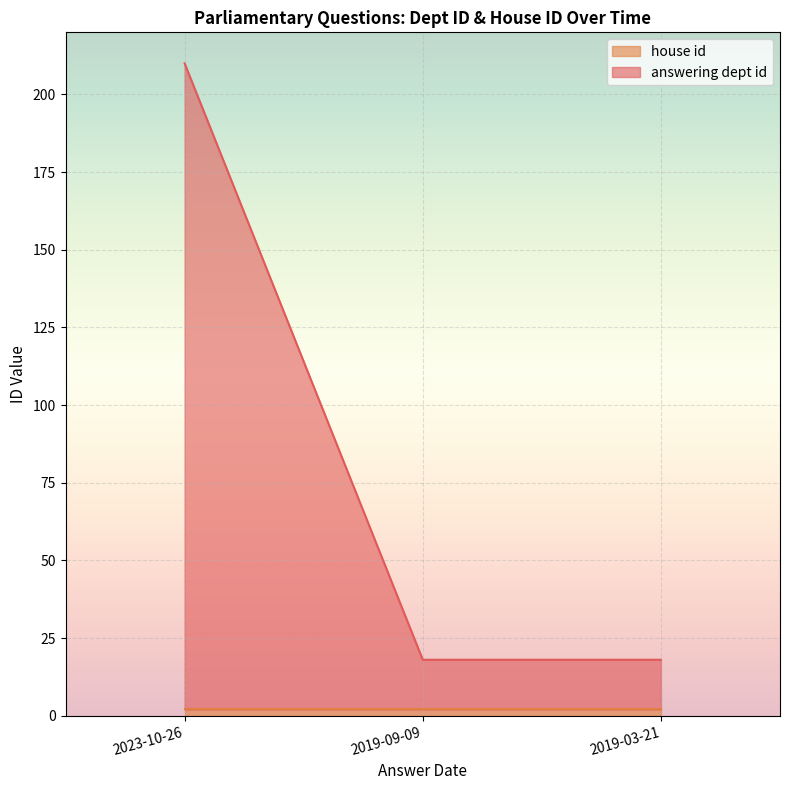

At which category is the sum across all series the highest?

2023-10-26